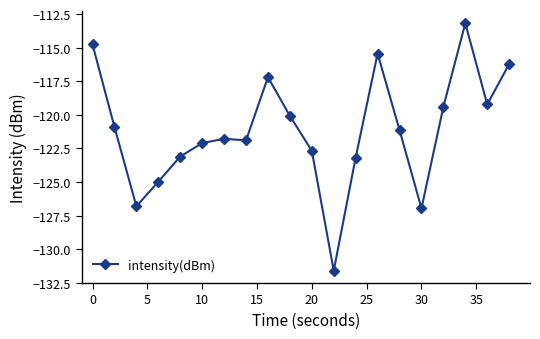

What is the minimum value shown in the chart?

-131.6